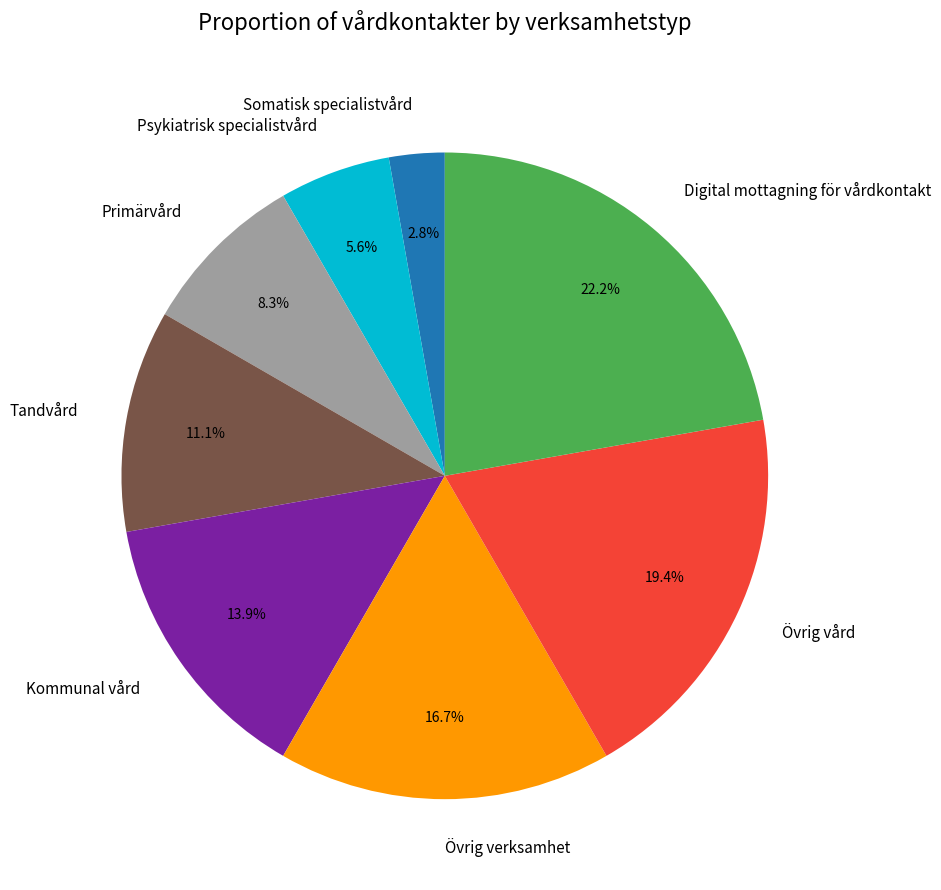

To the nearest percent, what is the difference between the Övrig vård and Tandvård slice percentages?

8%